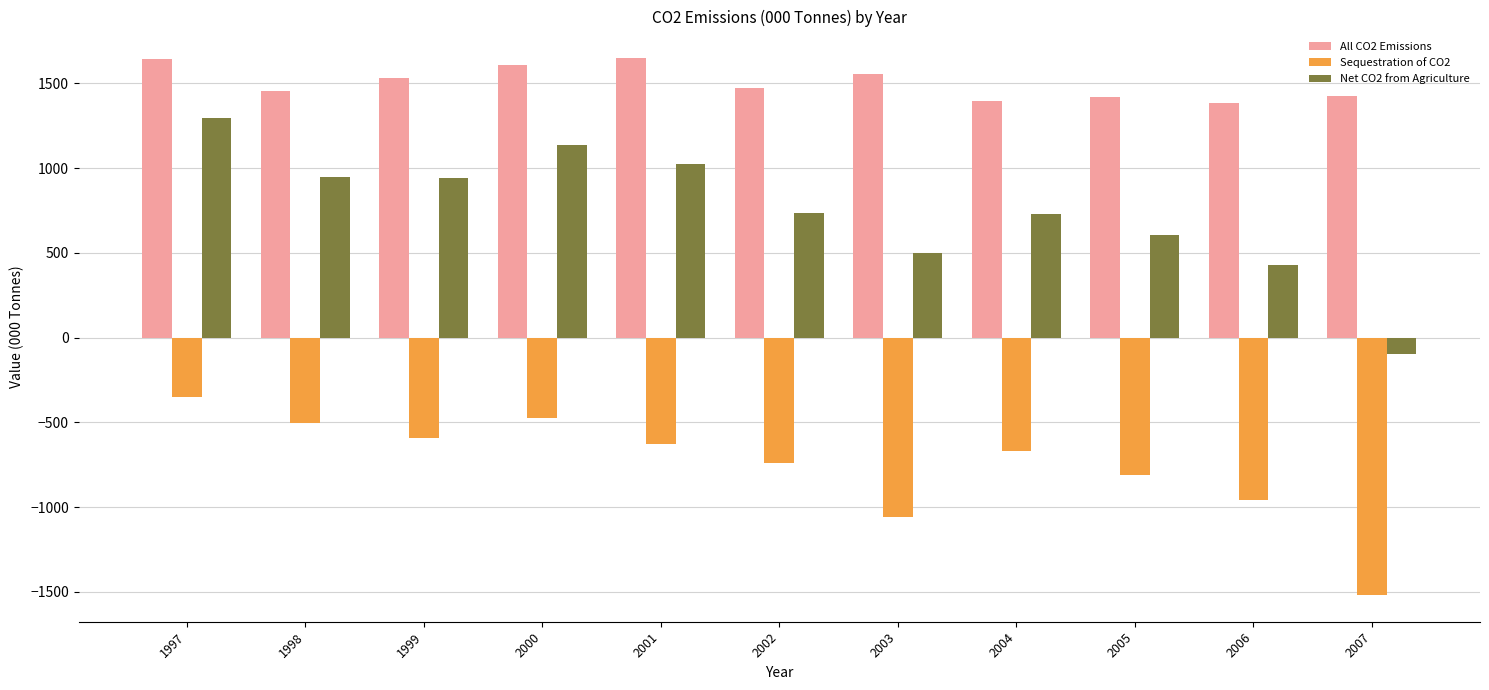

At 2007, list the series in order from smallest to largest.

Sequestration of CO2, Net CO2 from Agriculture, All CO2 Emissions